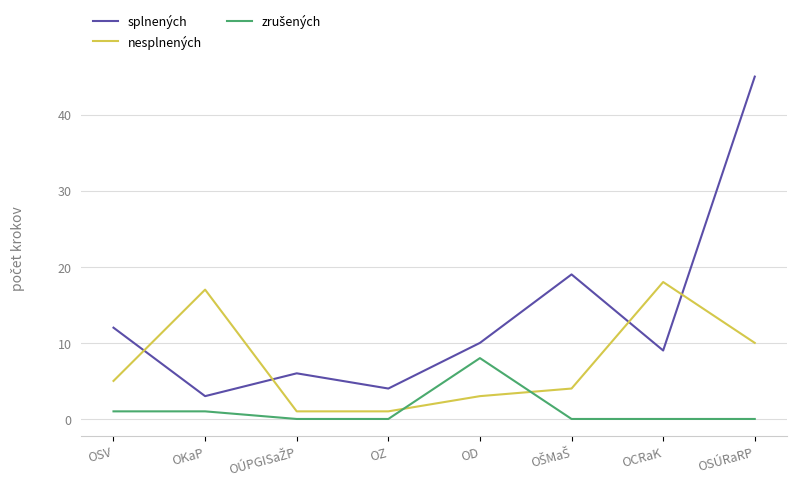

The value of splnených at OKaP is 1. True or false?

False